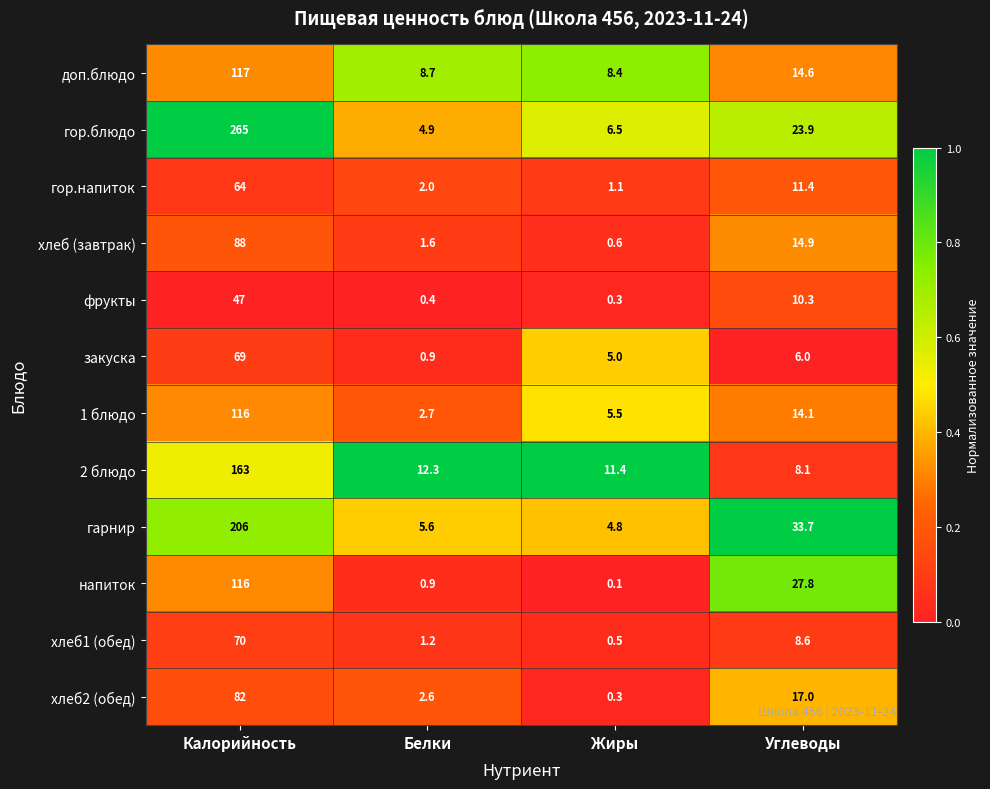

The value of гарнир at Жиры is 2.1. True or false?

False